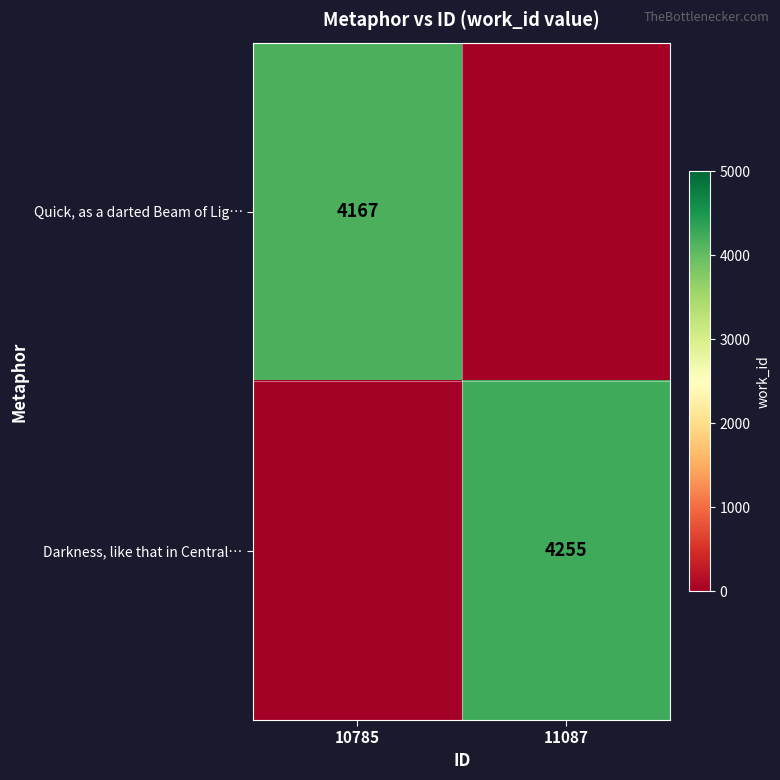

True or false: Quick, as a darted Beam of Lig… has a value of 7010 at 10785.

False